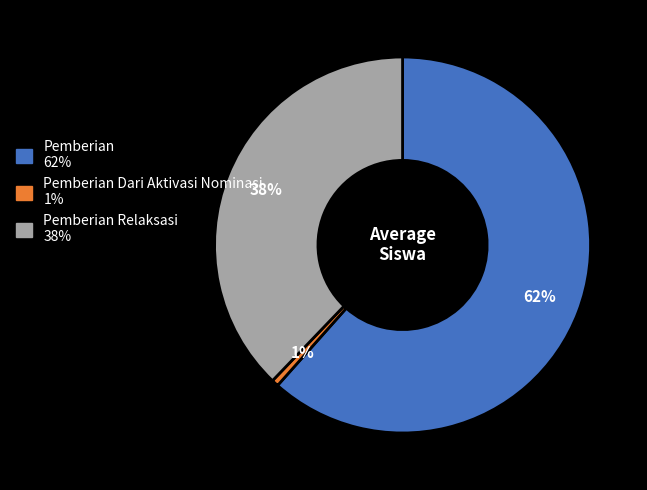

Does any single category account for the majority?

Yes